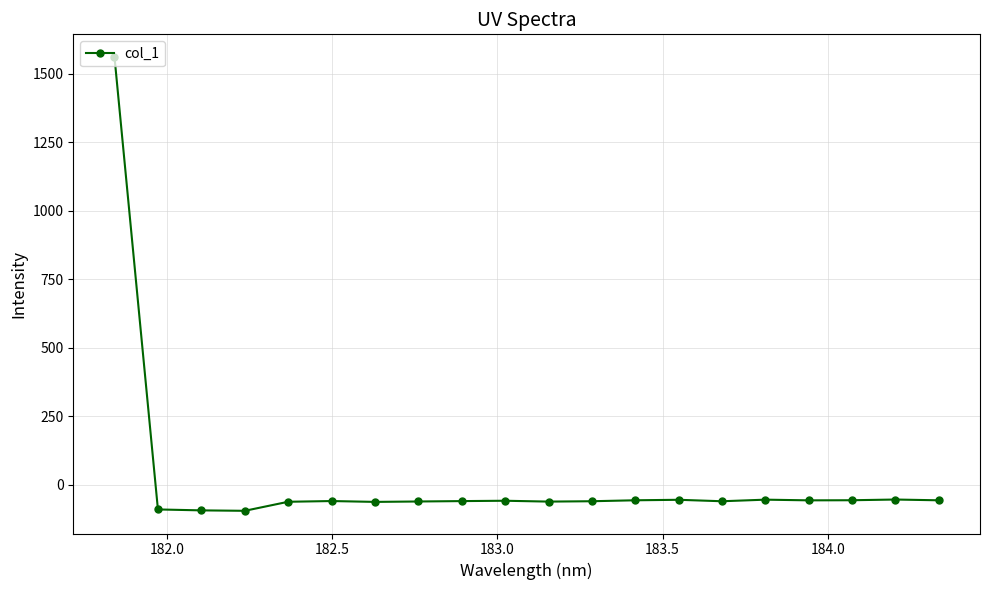

How many values are below -58?

11